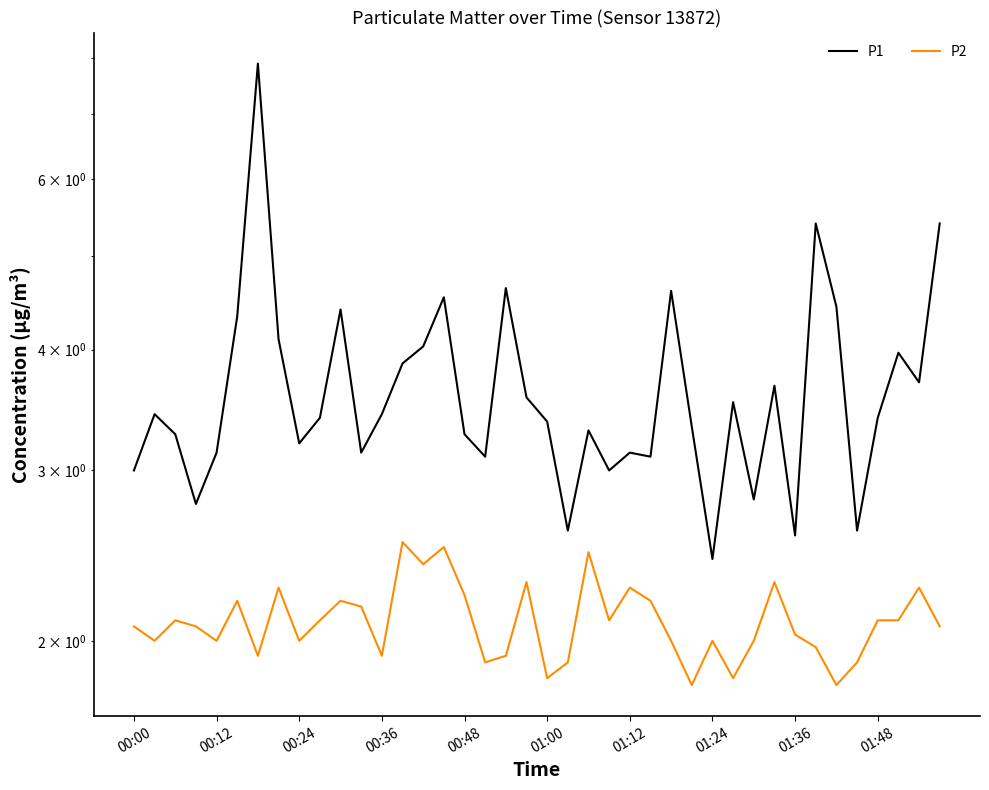

List the series in order of their overall mean, highest first.

P1, P2